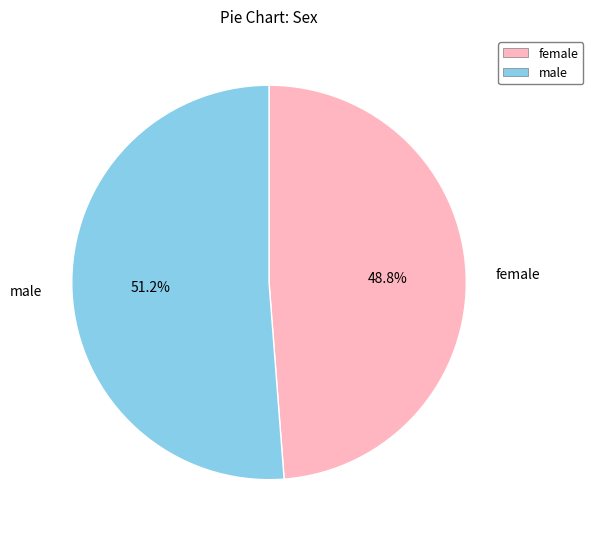

How many segments does this pie chart have?

2